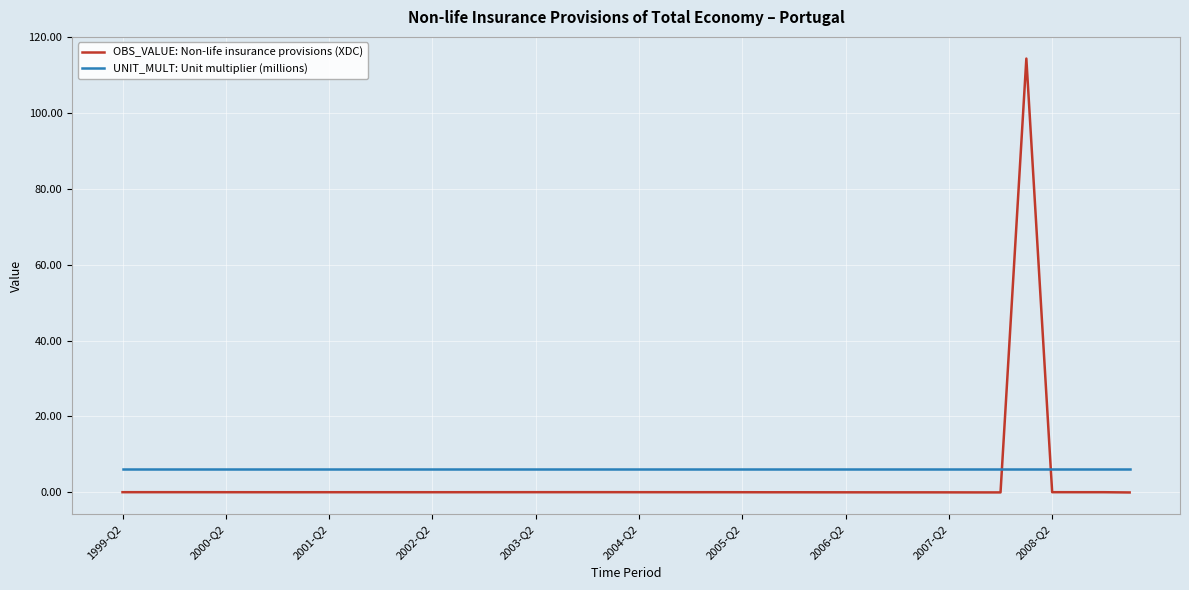

After their last crossing, which series has the higher values: UNIT_MULT: Unit multiplier (millions) or OBS_VALUE: Non-life insurance provisions (XDC)?

UNIT_MULT: Unit multiplier (millions)